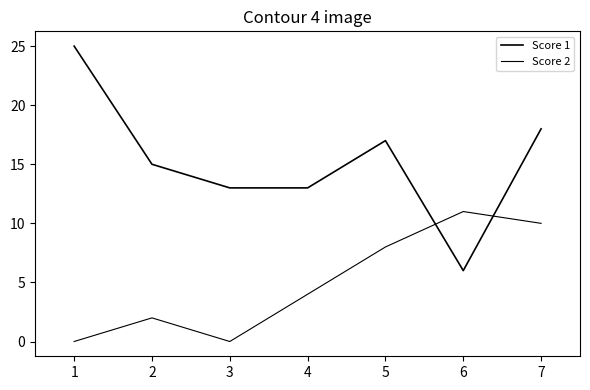

Does the chart have visible grid lines?

No